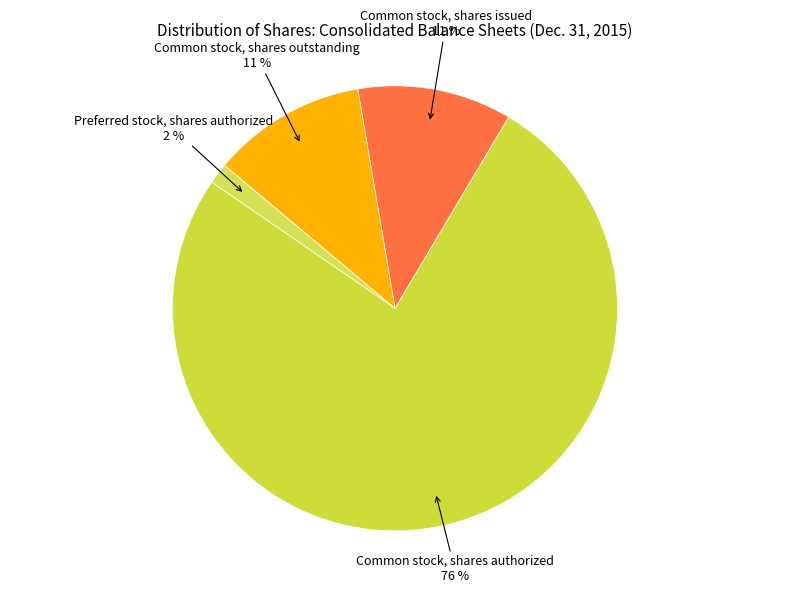

To the nearest percent, what portion does Common stock, shares outstanding represent?

11%